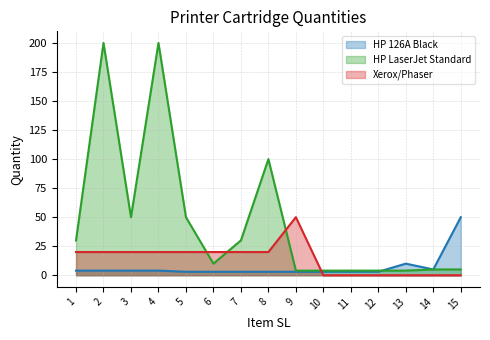

List the series in order of their overall mean, highest first.

HP LaserJet Standard, Xerox/Phaser, HP 126A Black